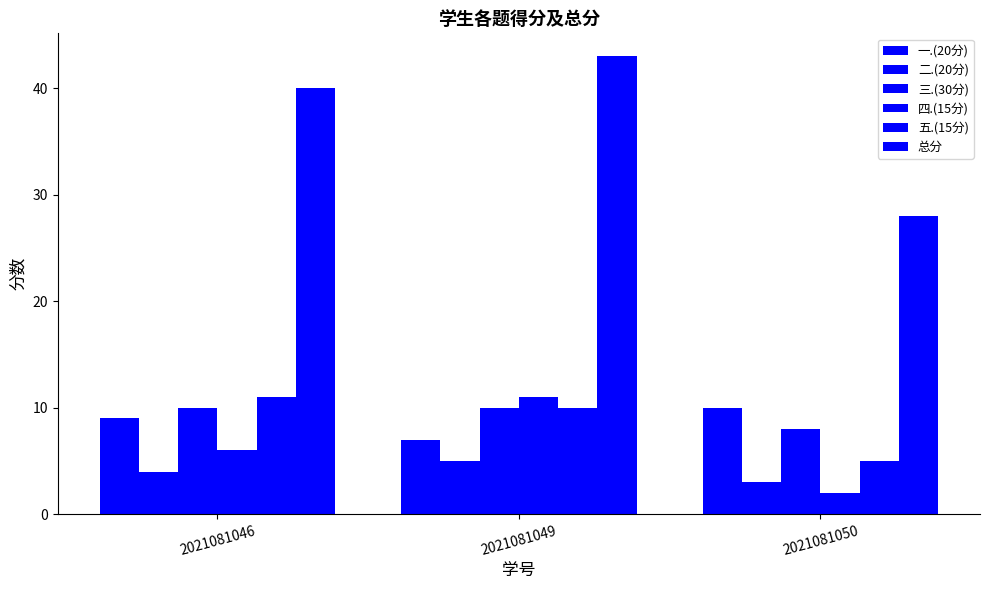

At which label does 四.(15分) first exceed 6?

2021081049